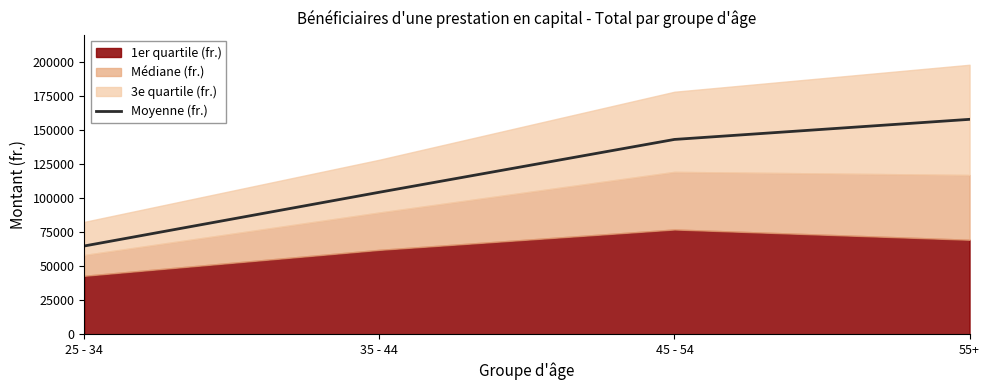

What is the minimum value for Moyenne (fr.)?

64924.5